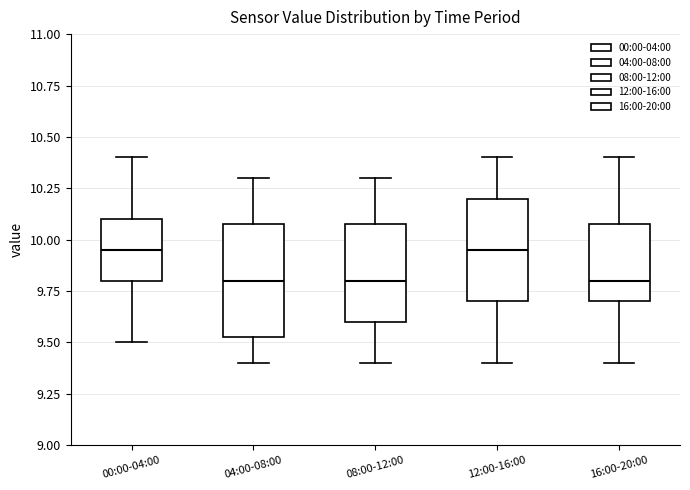

Where is the upper edge of the box for 00:00-04:00 on the y-axis? The values are not printed on the chart, so give them approximately, as read against the axis.

10.10